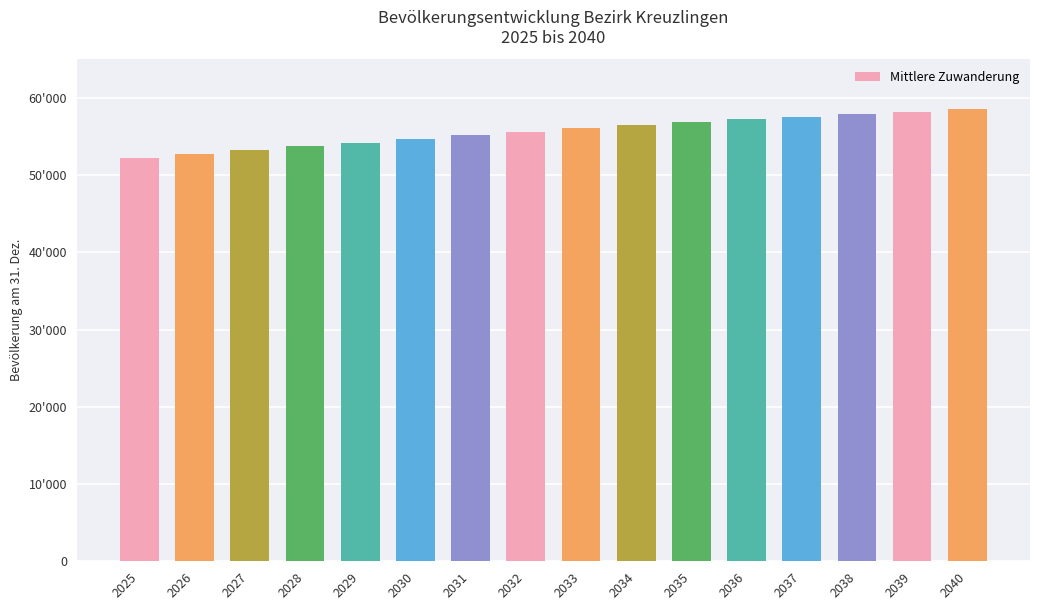

What is the sum of all values?

890356.8